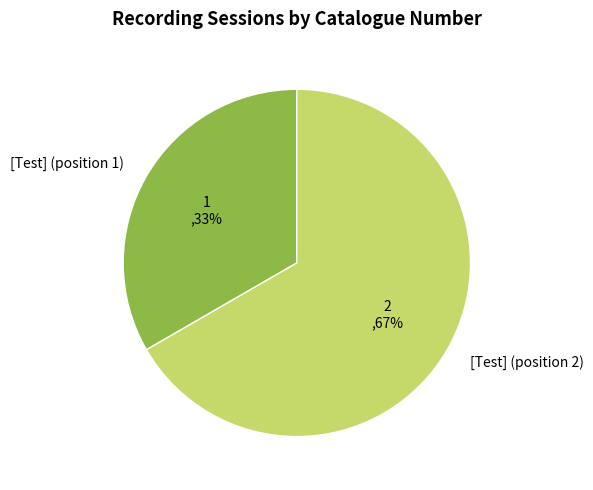

What is the largest slice in the pie chart?

[Test] (position 2)